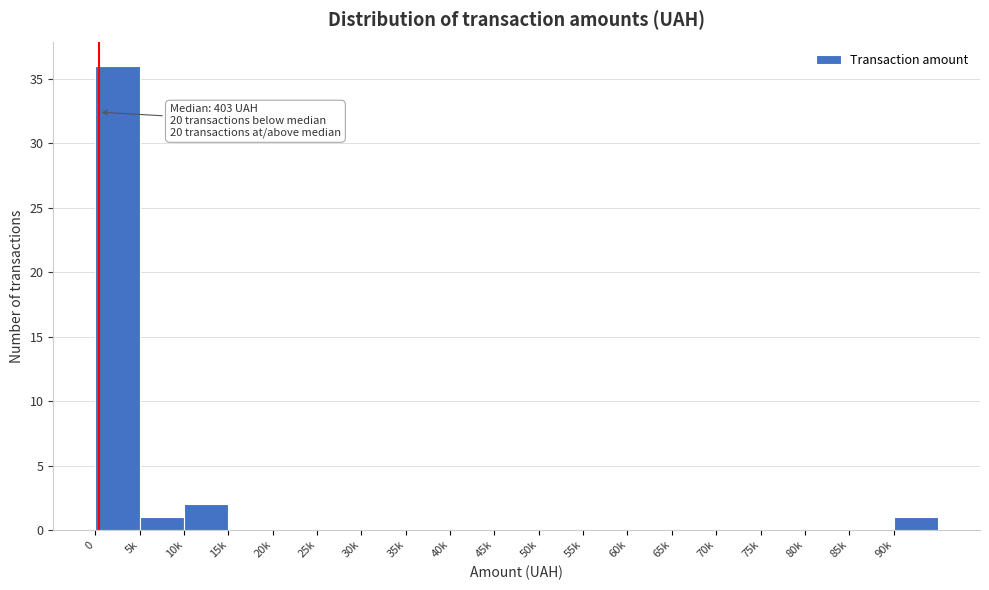

Reading left to right, extract all data points from this chart.

0=36	5k=1	10k=2	15k=0	20k=0	25k=0	30k=0	35k=0	40k=0	45k=0	50k=0	55k=0	60k=0	65k=0	70k=0	75k=0	80k=0	85k=0	90k=1